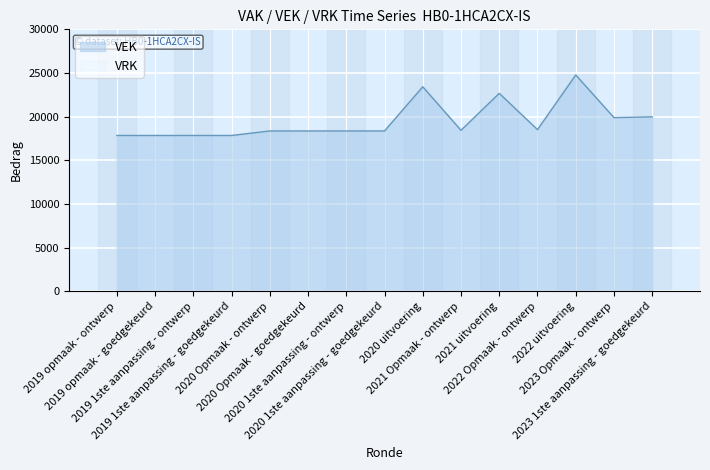

Reading left to right, list all the values displayed in this chart.

2019 opmaak - ontwerp=17845	2019 opmaak - goedgekeurd=17845	2019 1ste aanpassing - ontwerp=17845	2019 1ste aanpassing - goedgekeurd=17845	2020 Opmaak - ontwerp=18363	2020 Opmaak - goedgekeurd=18363	2020 1ste aanpassing - ontwerp=18363	2020 1ste aanpassing - goedgekeurd=18363	2020 uitvoering=23422	2021 Opmaak - ontwerp=18438	2021 uitvoering=22670	2022 Opmaak - ontwerp=18514	2022 uitvoering=24774	2023 Opmaak - ontwerp=19893	2023 1ste aanpassing - goedgekeurd=19979